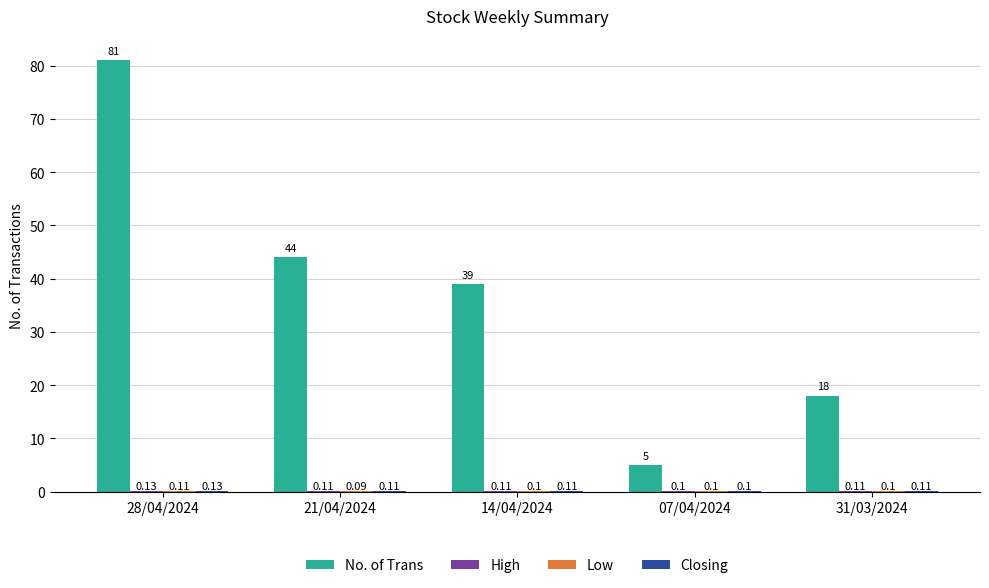

Which series changed the most between 28/04/2024 and 07/04/2024?

No. of Trans